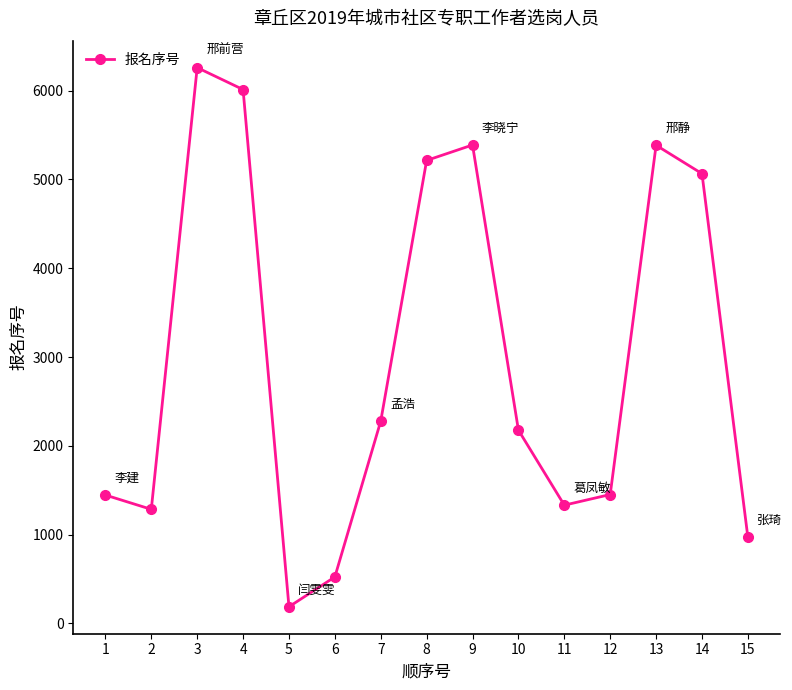

Where is the first local maximum?

3